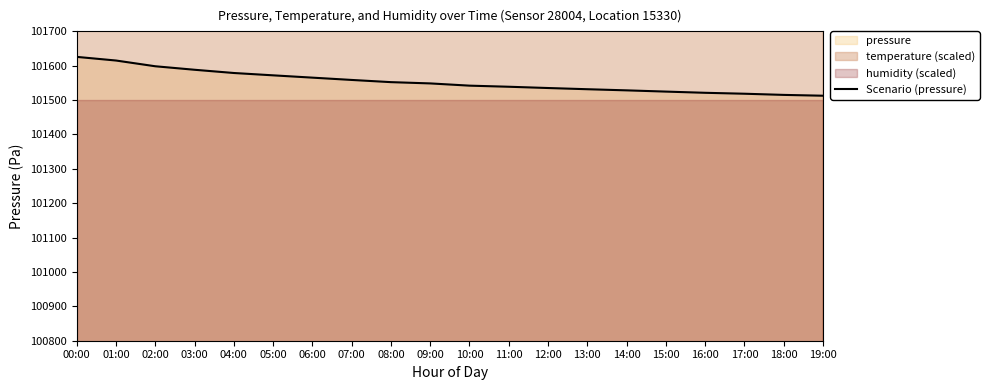

Does the chart have visible grid lines?

No